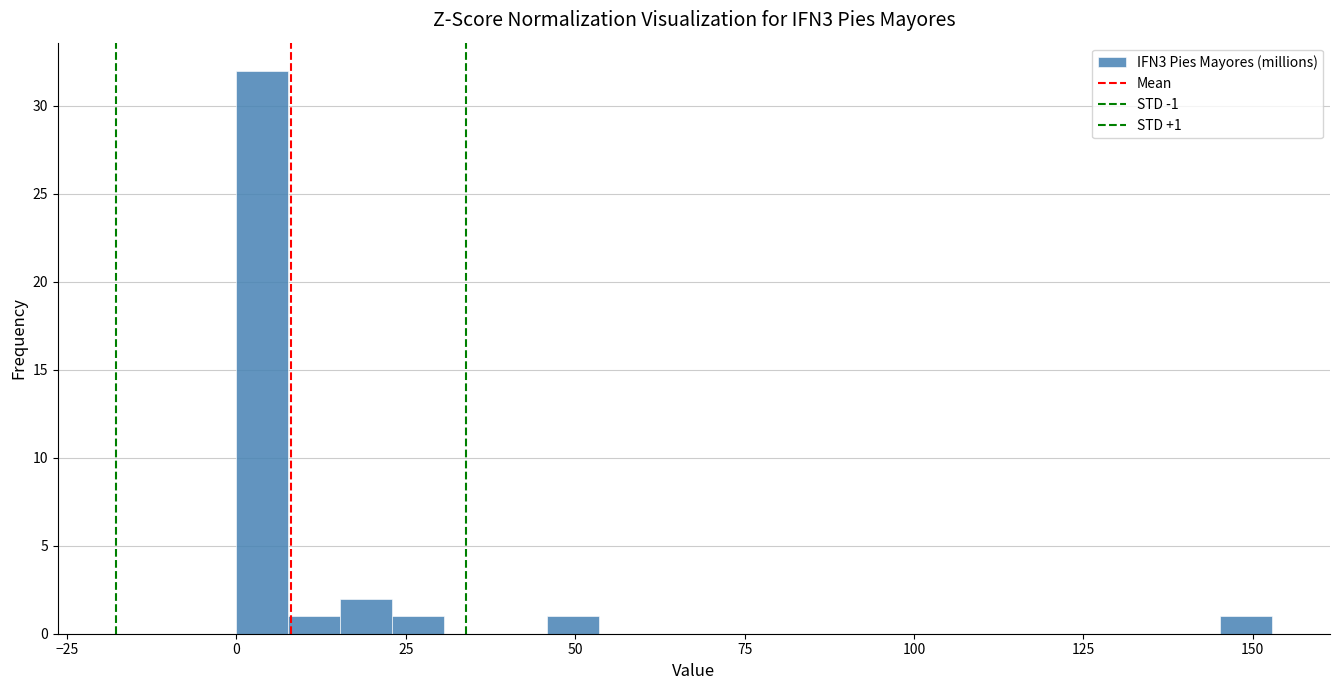

Read against the x-axis, roughly where is the centre of the tallest bar?

5